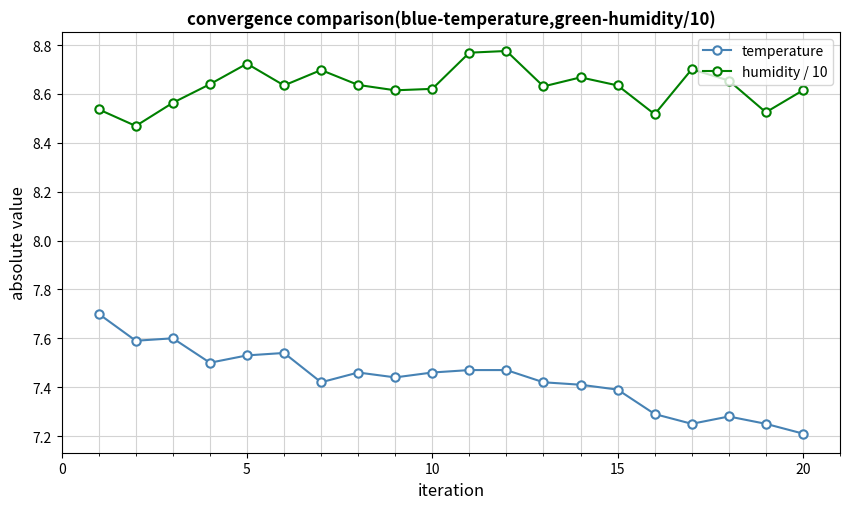

Which series has the widest spread of values?

temperature